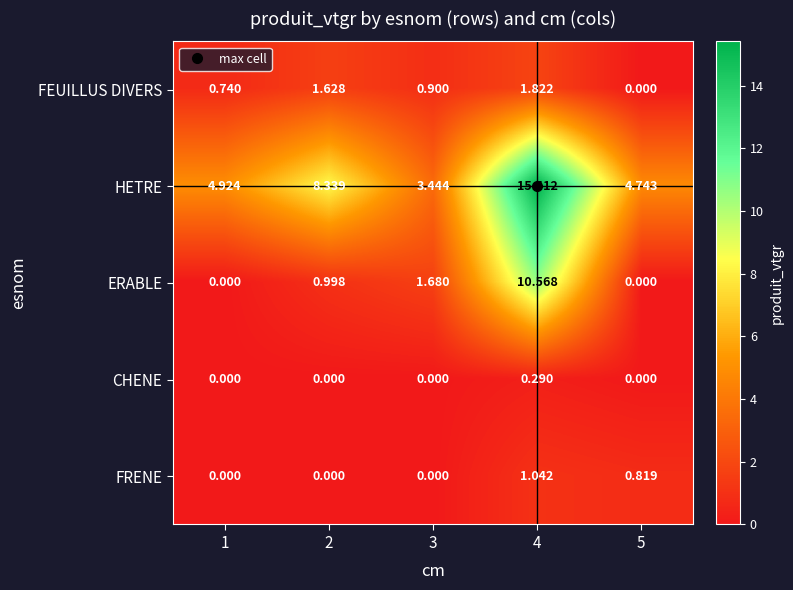

Which series has the largest total across all categories?

HETRE